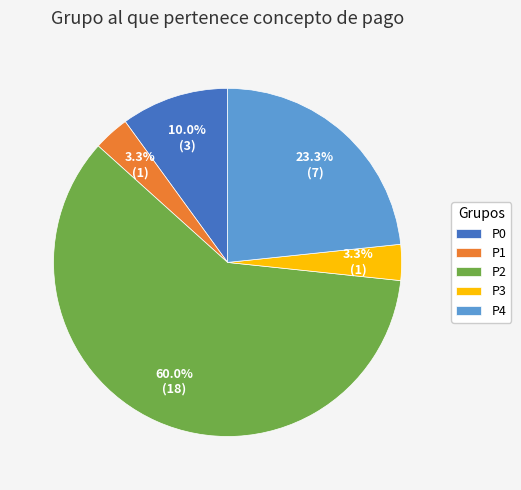

What percentage is the P4 slice, to the nearest percent?

23%